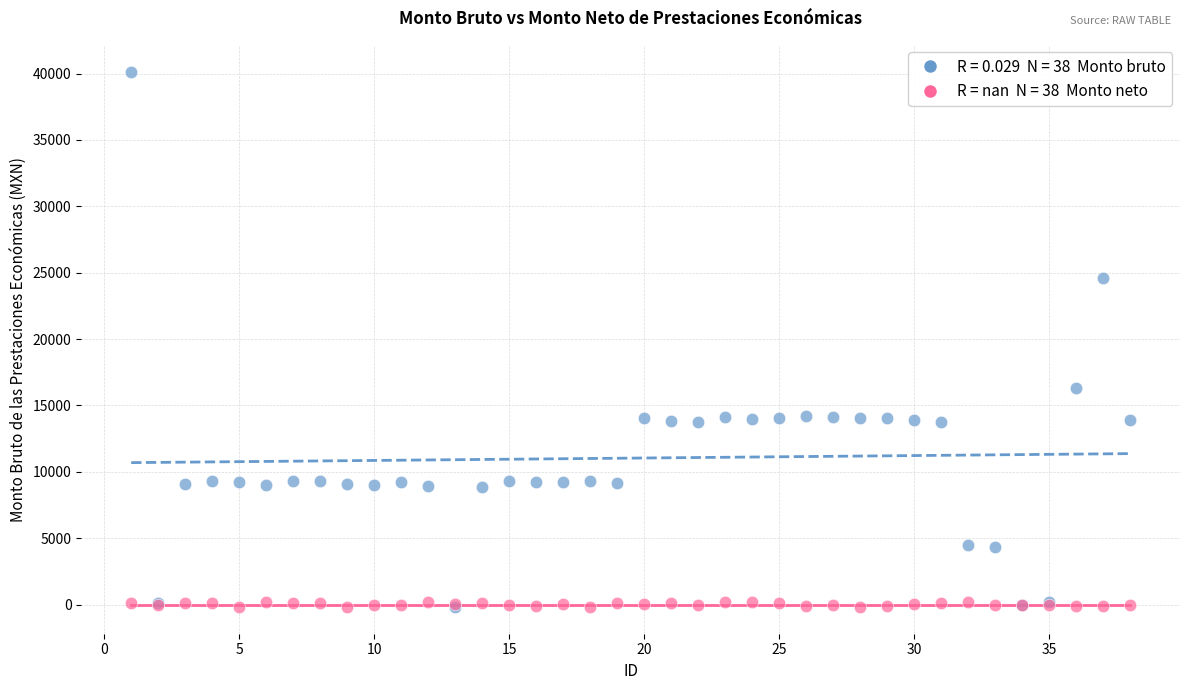

Across all series, what Y value is closest to 19981?

16293.4